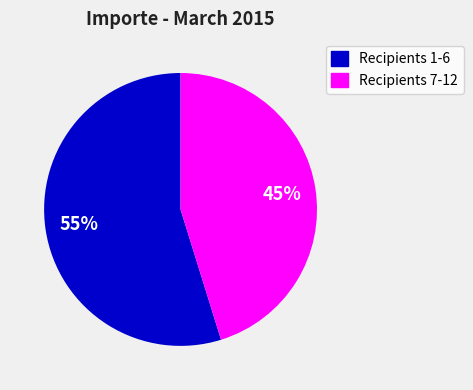

To the nearest percent, what is the average slice percentage?

50%